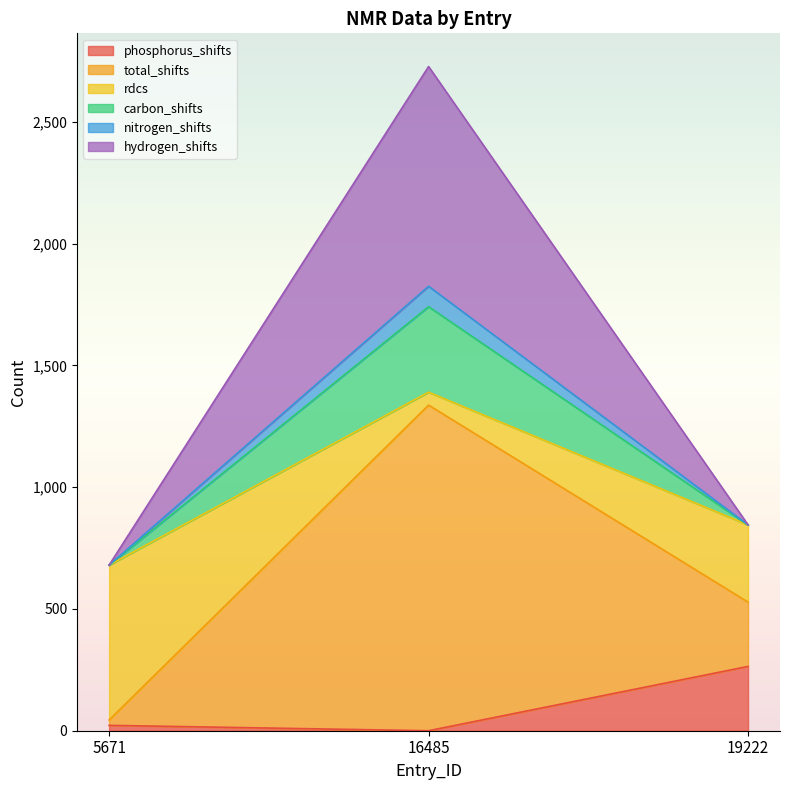

Reading left to right, what are the values for phosphorus_shifts?

22	0	264